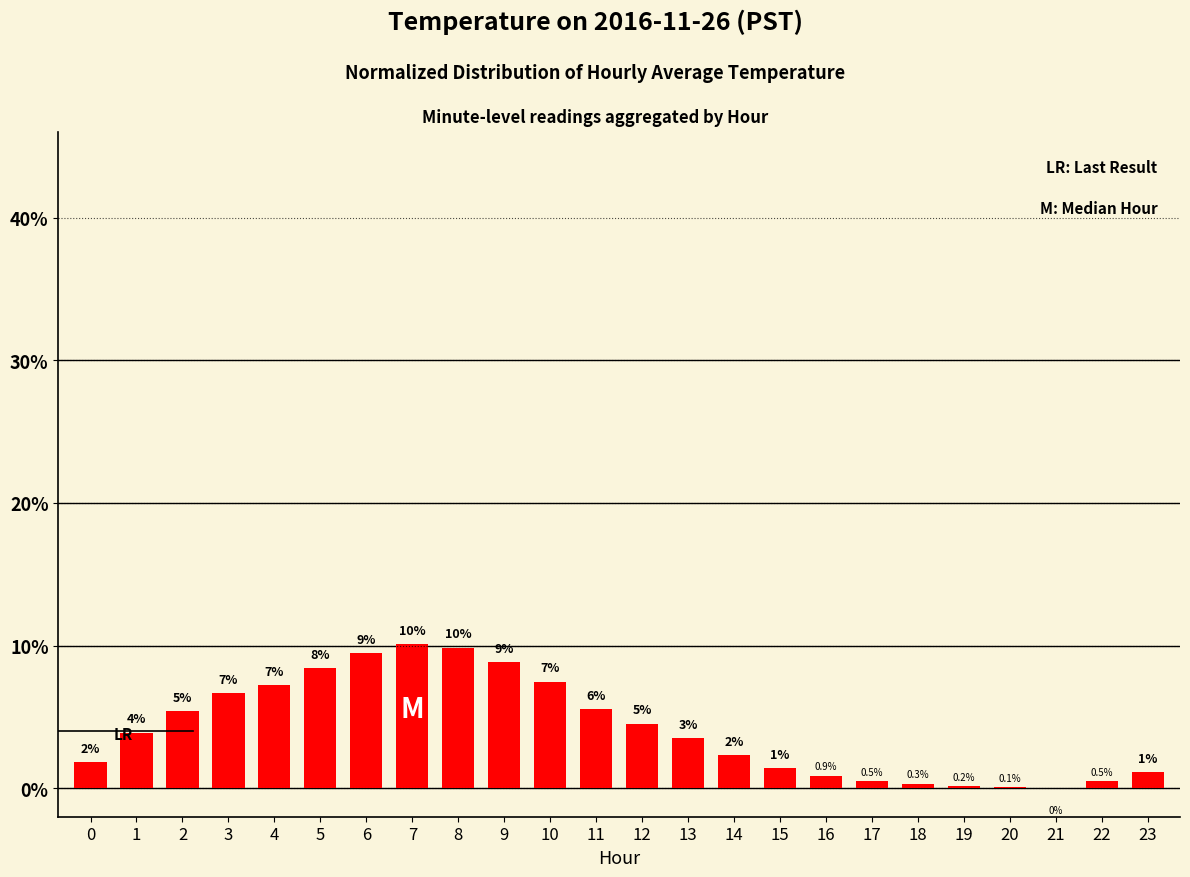

Are the bars horizontal?

No